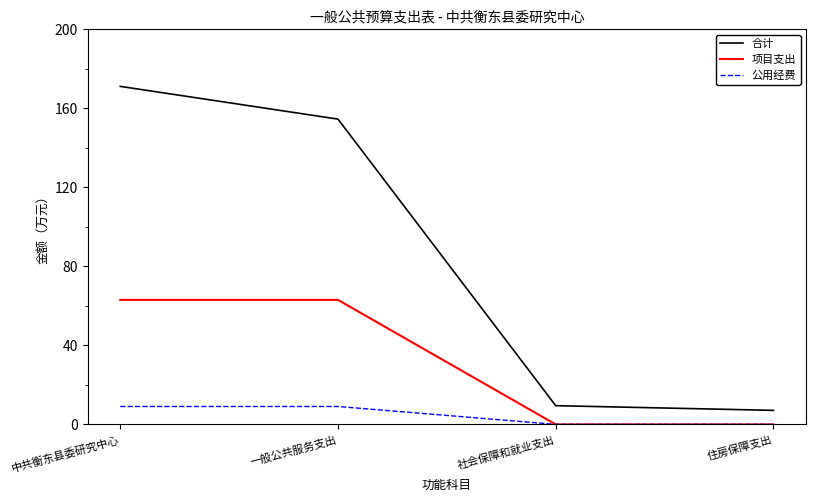

Reading left to right, what are all the values shown in this chart?

合计: 中共衡东县委研究中心=171.0	一般公共服务支出=154.5	社会保障和就业支出=9.5	住房保障支出=7.1
项目支出: 中共衡东县委研究中心=63.0	一般公共服务支出=63.0	社会保障和就业支出=0.0	住房保障支出=0.0
公用经费: 中共衡东县委研究中心=9.1	一般公共服务支出=9.1	社会保障和就业支出=0.0	住房保障支出=0.0